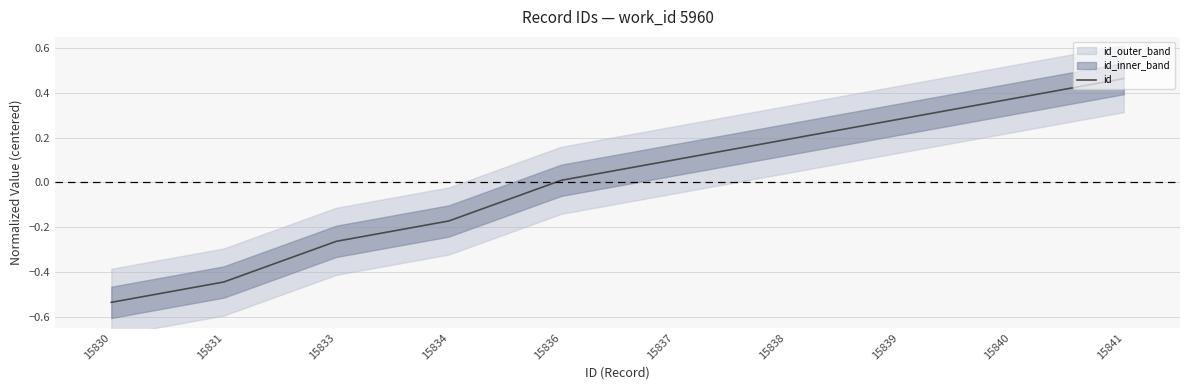

What is the change in value from 15831 to 15836?

+0.5